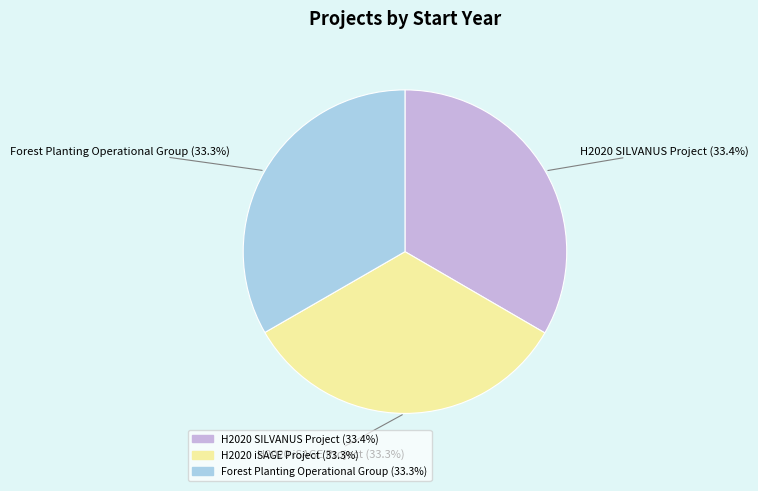

What percentage do H2020 SILVANUS Project and H2020 iSAGE Project together represent?

66.7%